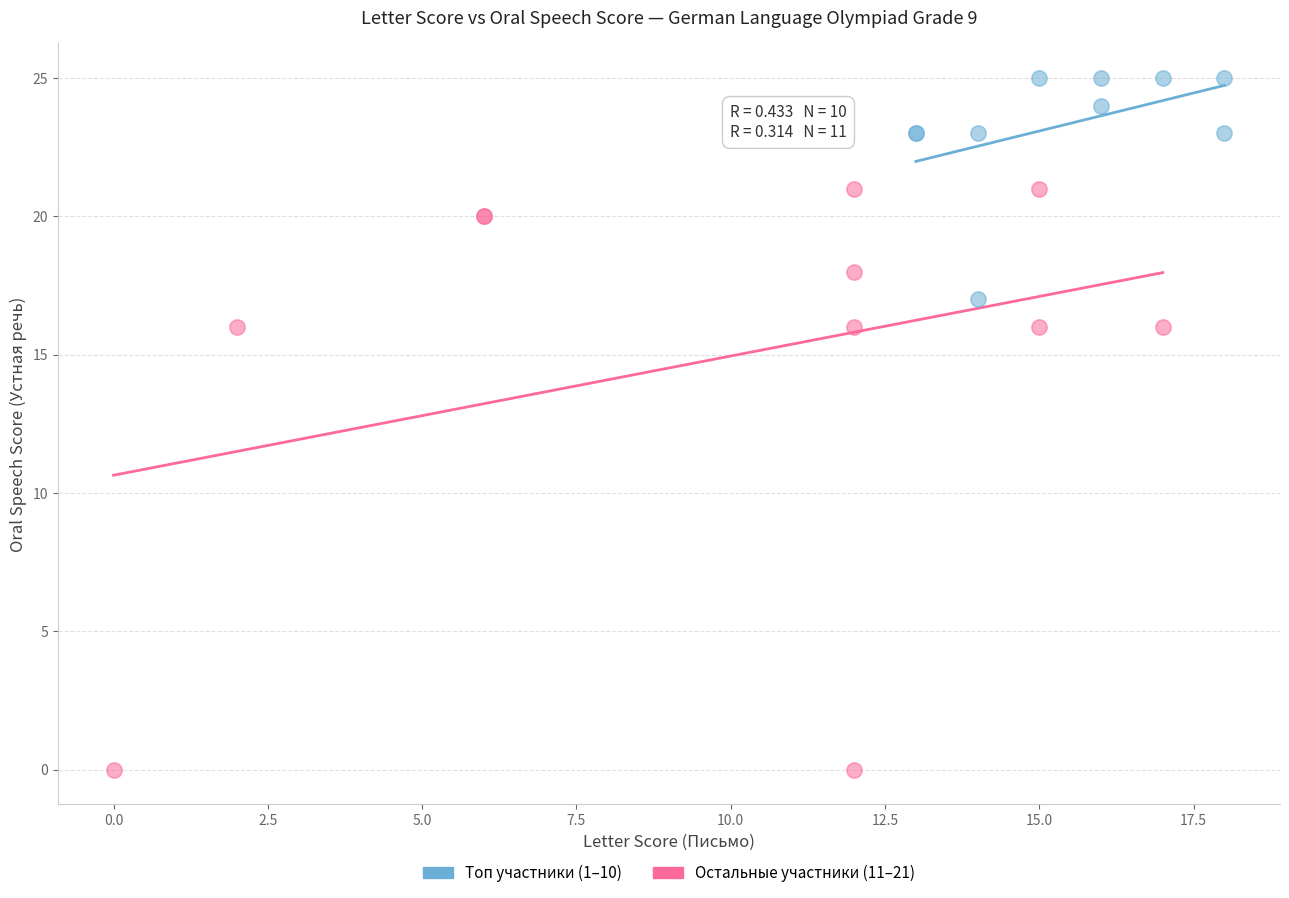

Which series reaches the maximum Y coordinate?

Топ участники (1–10)